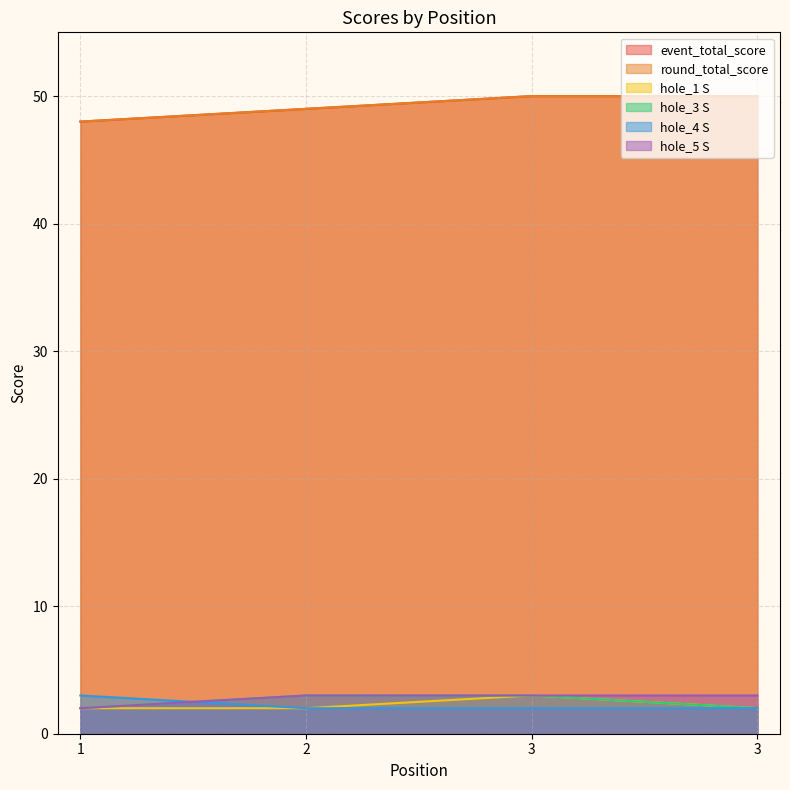

What is the average value of the event_total_score series?

49